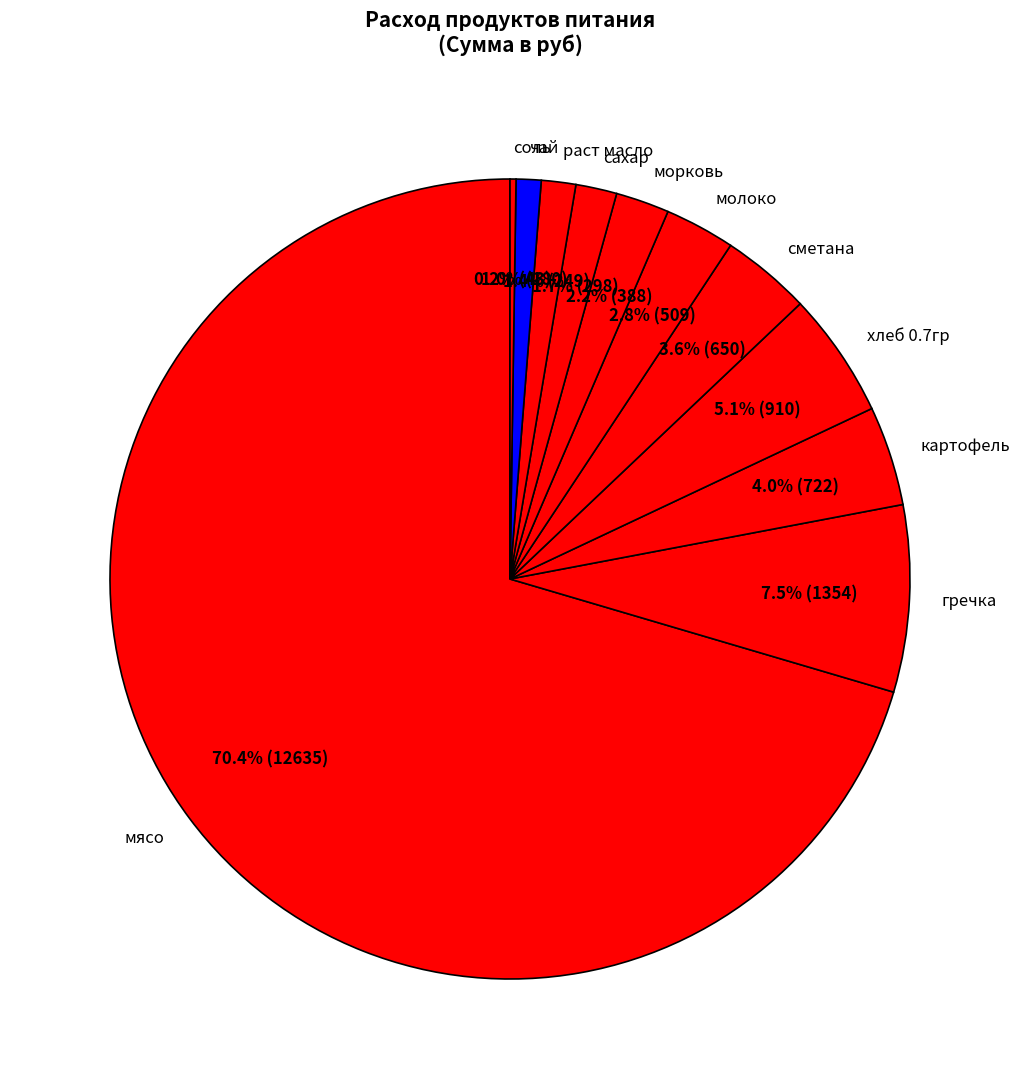

Approximately how many times larger is the value at сметана compared to хлеб 0.7гр?

0.7